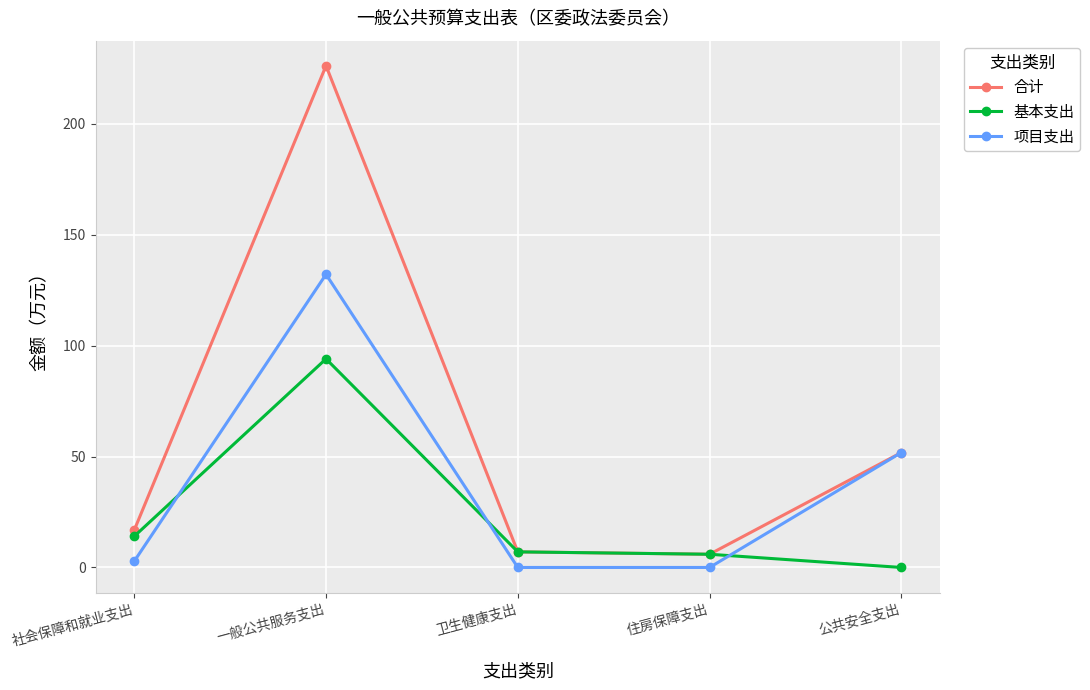

Where does the 合计 series first go above 16?

社会保障和就业支出